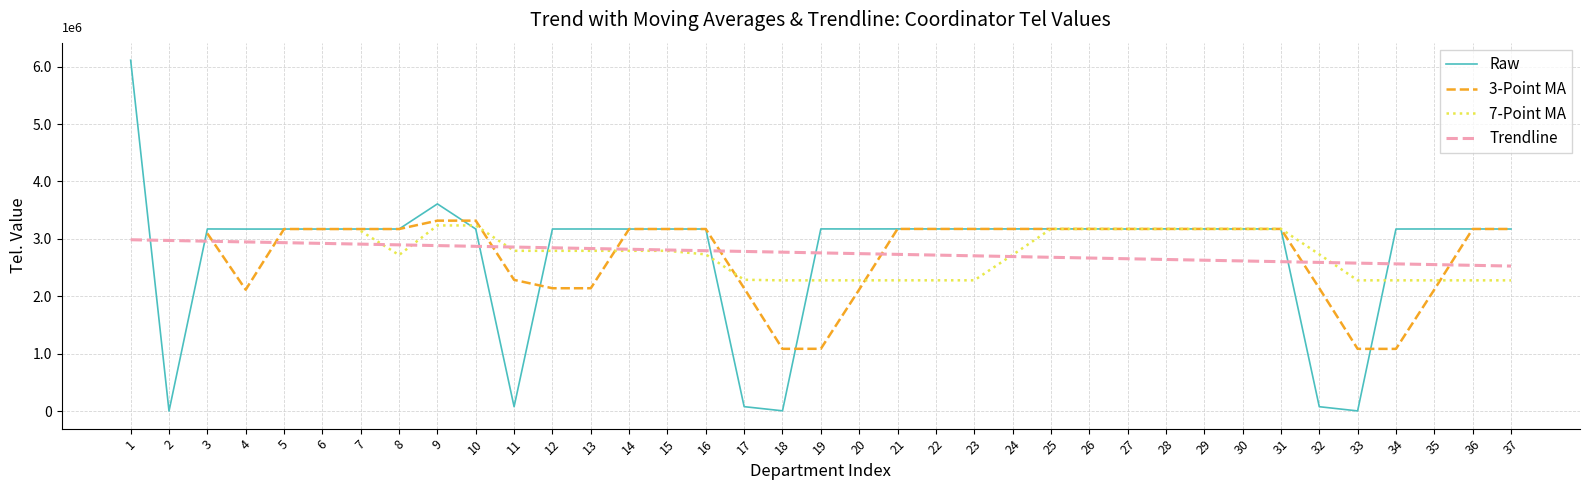

What is the difference between the Raw values at 16 and 10?

363.0